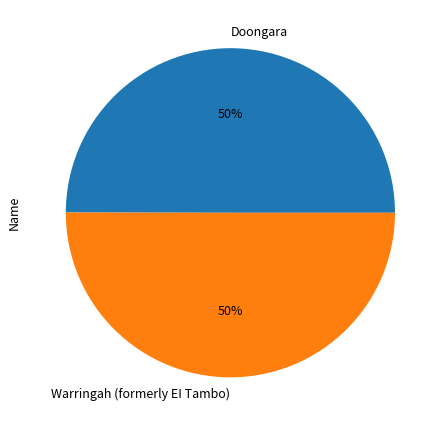

How many slices are in this pie chart?

2